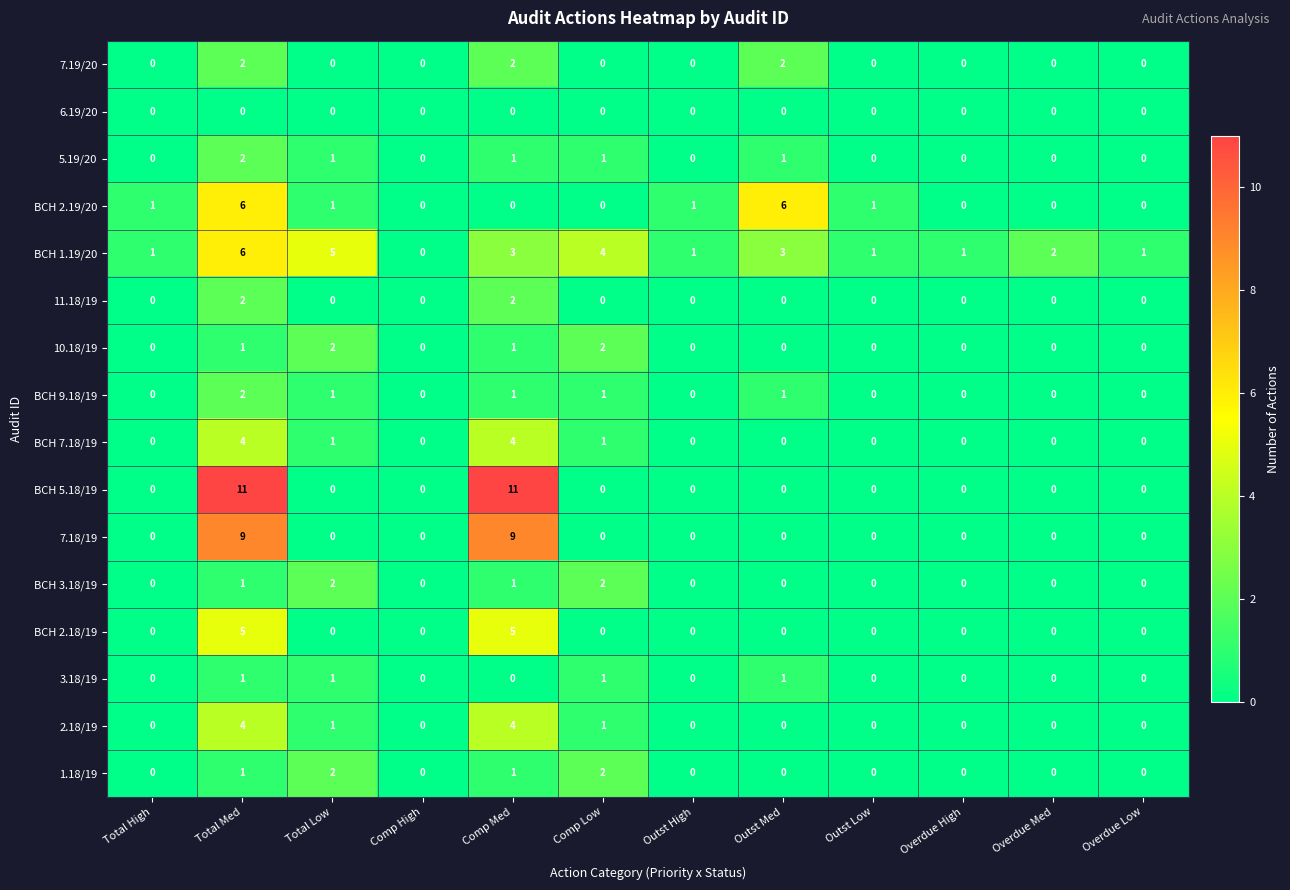

What is the difference between the highest and lowest values at Total Low?

5